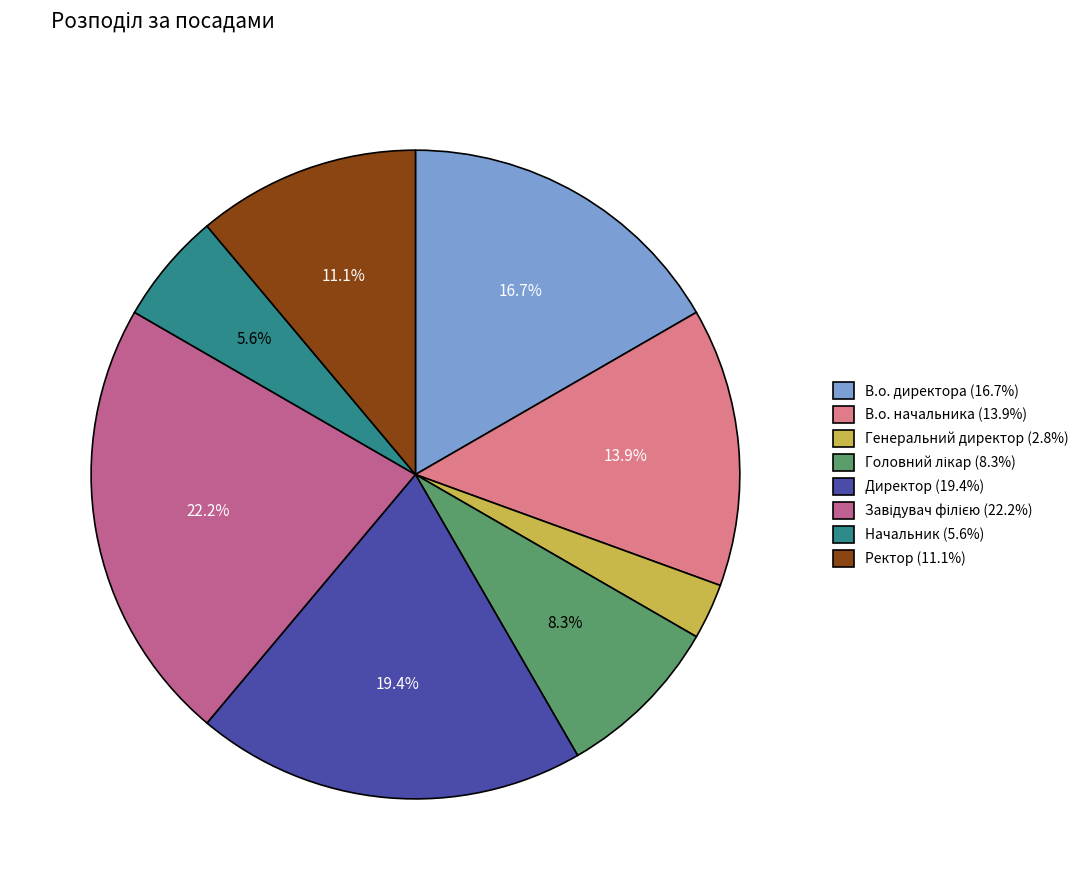

To the nearest percent, what is the average slice percentage?

12%